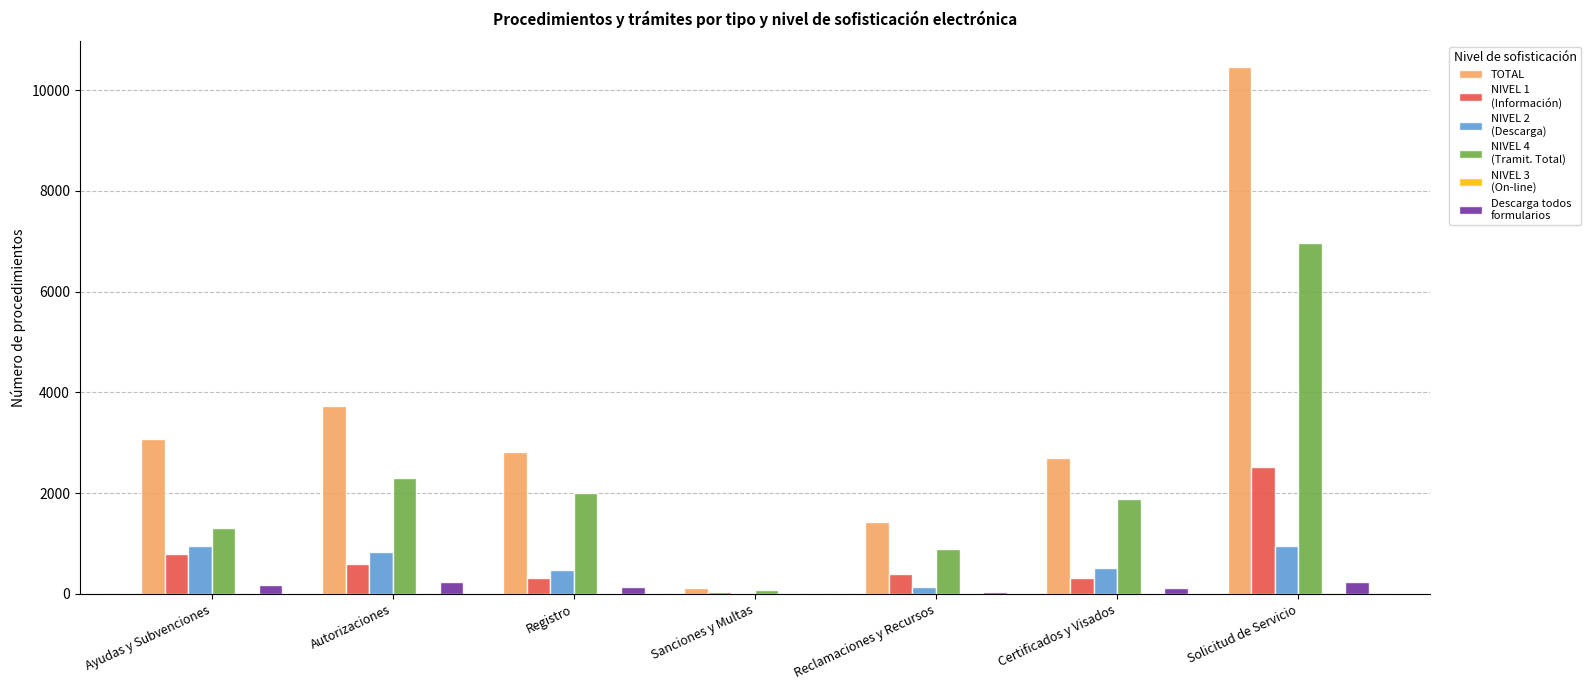

At which category is the sum across all series the highest?

Solicitud de Servicio